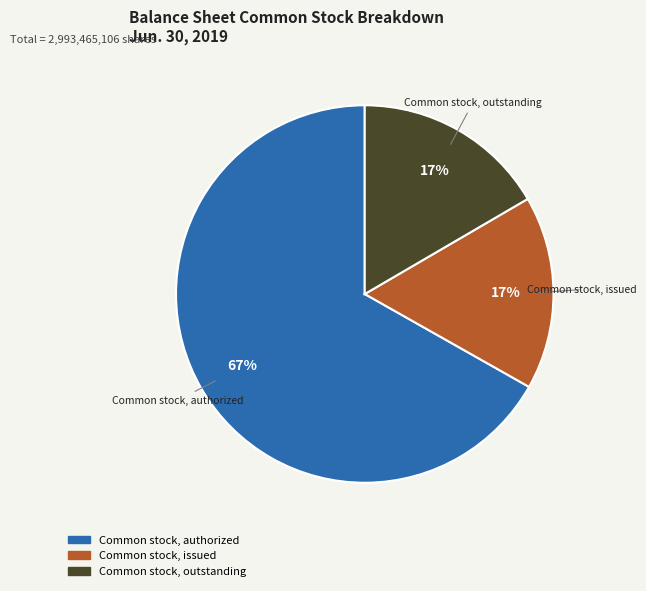

To the nearest percent, what portion does Common stock, outstanding represent?

17%